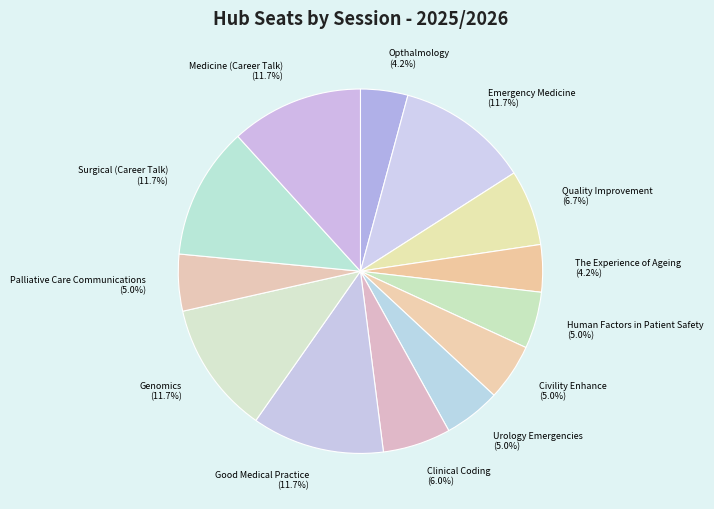

How many segments does this pie chart have?

13